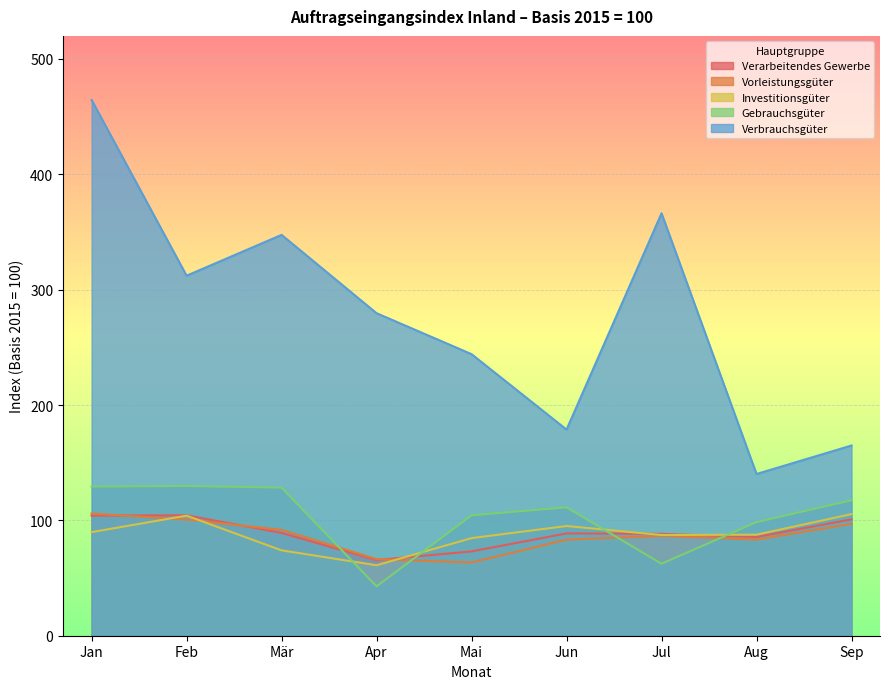

True or false: Gebrauchsgüter and Vorleistungsgüter cross at least once.

True